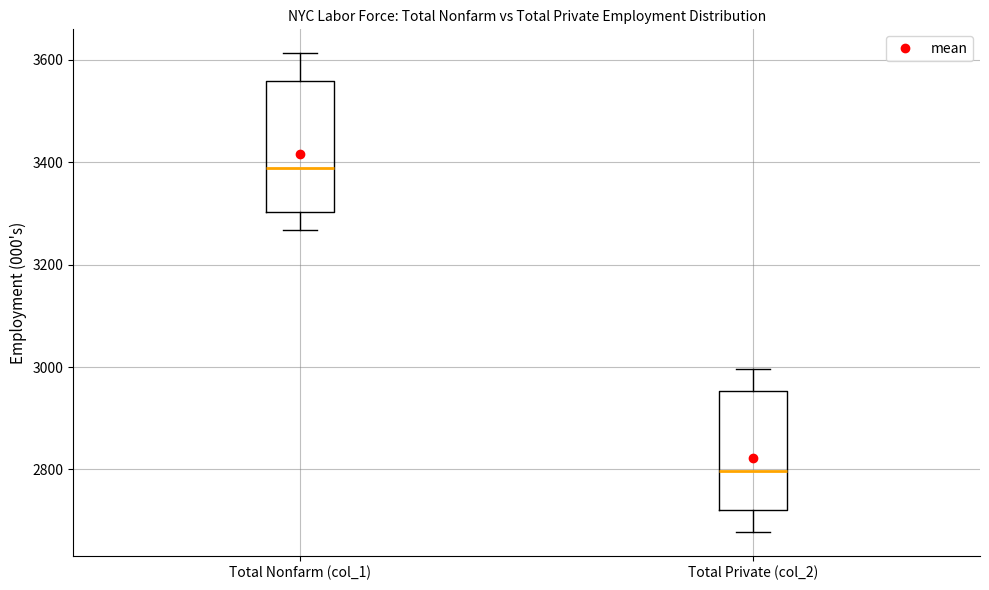

Which box's median line is the lowest?

Total Private (col_2)